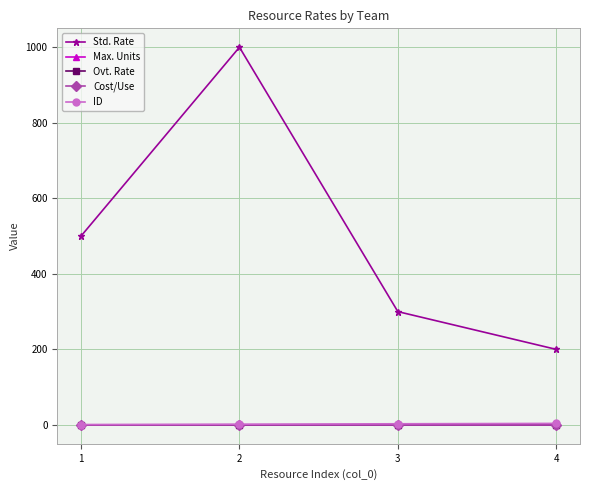

True or false: ID and Ovt. Rate intersect in this chart.

False